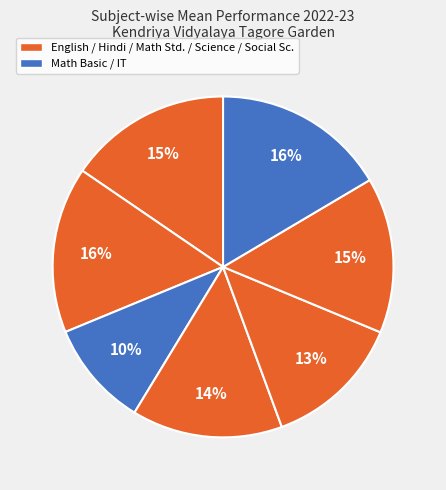

How many segments does this pie chart have?

7